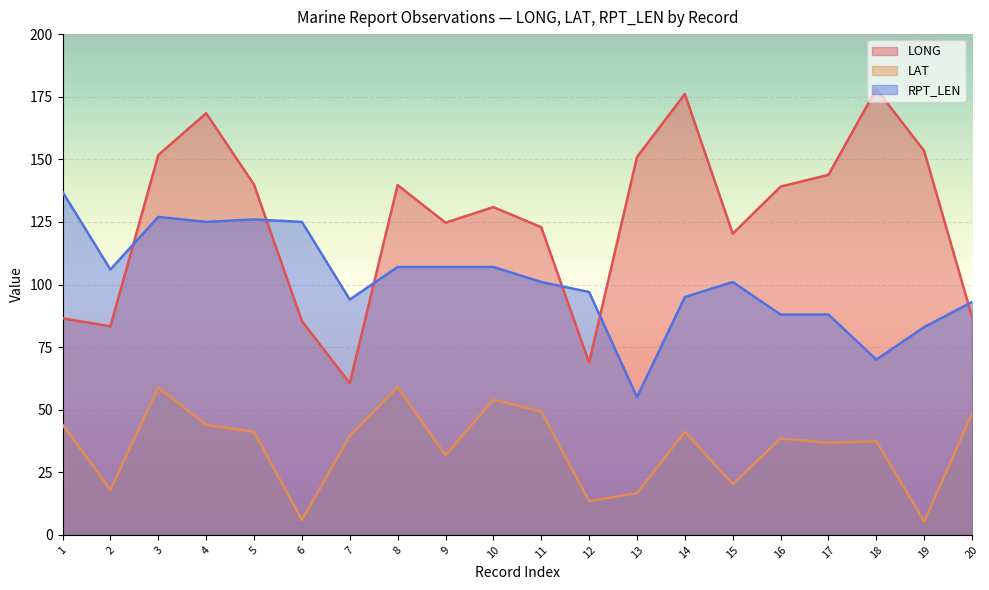

Where is the first local minimum for RPT_LEN?

2